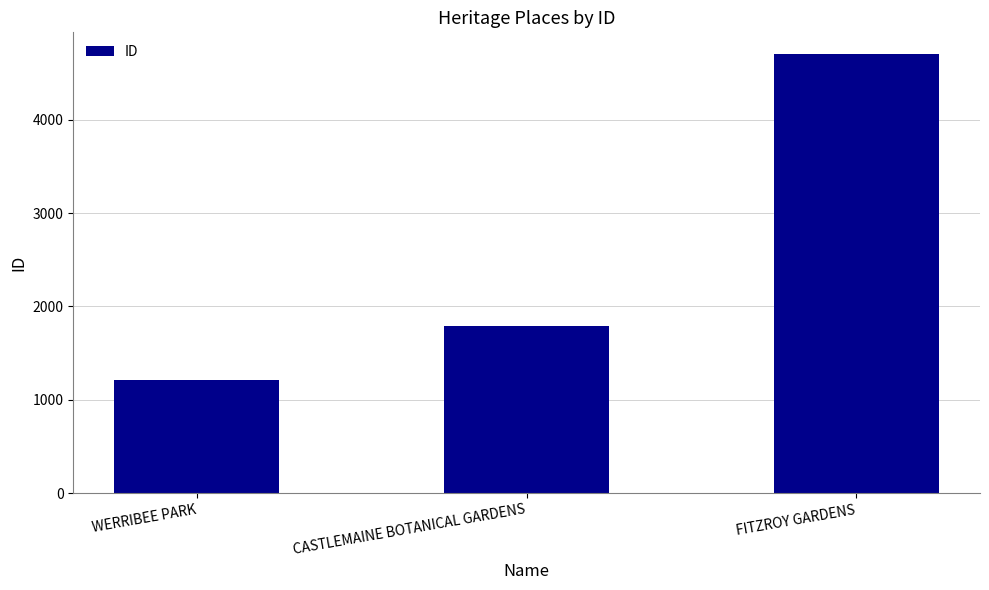

Which label corresponds to the smallest value in the chart?

WERRIBEE PARK